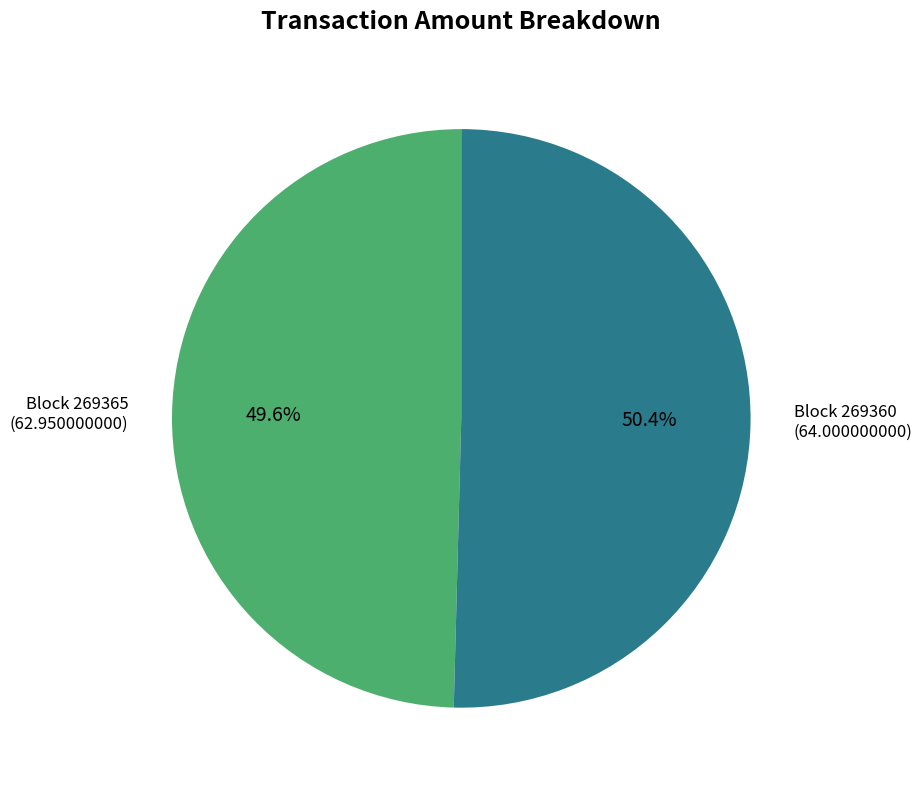

To the nearest percent, what is the average slice percentage?

50%